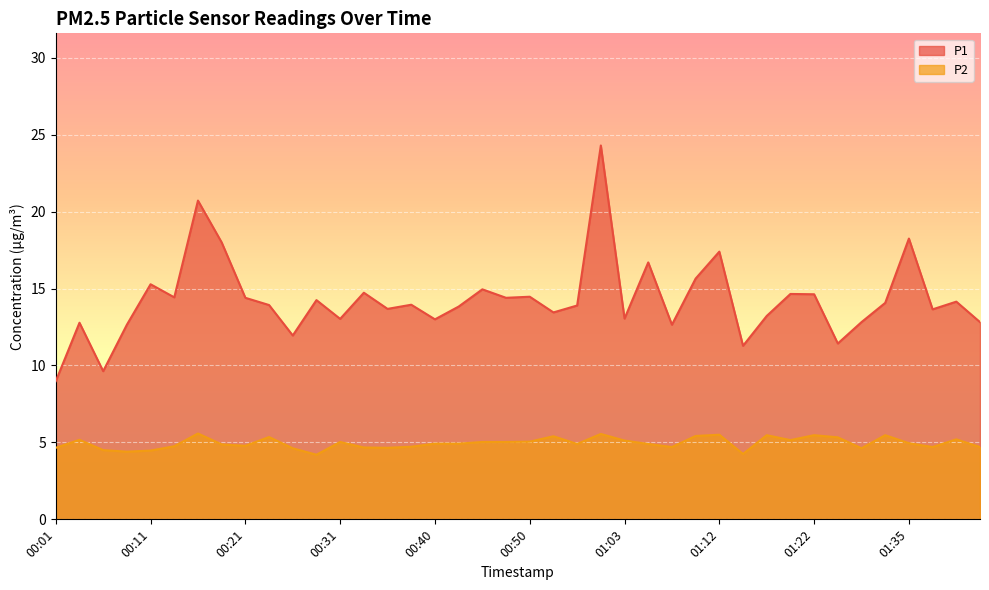

Reading left to right, list all the values displayed in this chart.

P1: 00:01=9.0	00:03=12.8	00:06=9.6	00:08=12.7	00:11=15.3	00:13=14.4	00:16=20.7	00:18=18.0	00:21=14.4	00:23=13.9	00:26=11.9	00:28=14.2	00:31=13.0	00:33=14.7	00:35=13.7	00:38=13.9	00:40=13.0	00:43=13.8	00:45=14.9	00:48=14.4	00:50=14.5	00:53=13.4	00:55=13.9	01:00=24.3	01:03=13.1	01:05=16.7	01:07=12.7	01:10=15.7	01:12=17.4	01:15=11.3	01:17=13.2	01:20=14.7	01:22=14.6	01:28=11.4	01:30=12.8	01:33=14.1	01:35=18.2	01:38=13.7	01:40=14.2	01:45=12.8
P2: 00:01=4.7	00:03=5.2	00:06=4.5	00:08=4.4	00:11=4.5	00:13=4.8	00:16=5.6	00:18=4.9	00:21=4.8	00:23=5.3	00:26=4.6	00:28=4.2	00:31=5.0	00:33=4.7	00:35=4.7	00:38=4.7	00:40=4.9	00:43=4.9	00:45=5.0	00:48=5.0	00:50=5.0	00:53=5.4	00:55=4.9	01:00=5.5	01:03=5.1	01:05=4.9	01:07=4.7	01:10=5.4	01:12=5.5	01:15=4.2	01:17=5.5	01:20=5.2	01:22=5.5	01:28=5.3	01:30=4.6	01:33=5.5	01:35=5.0	01:38=4.7	01:40=5.2	01:45=4.7